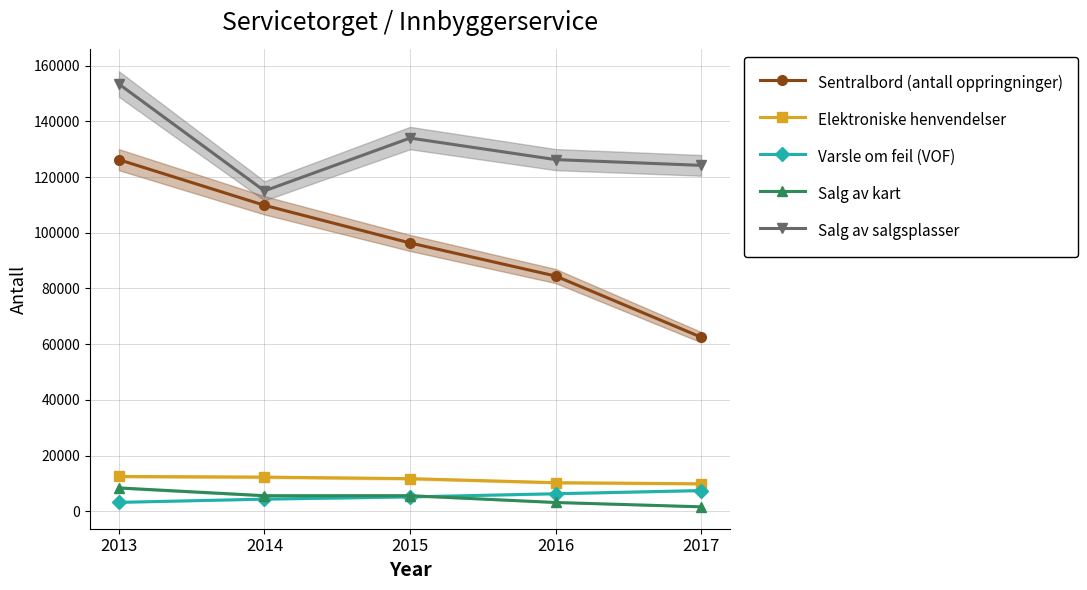

What is the greatest value displayed?

153435